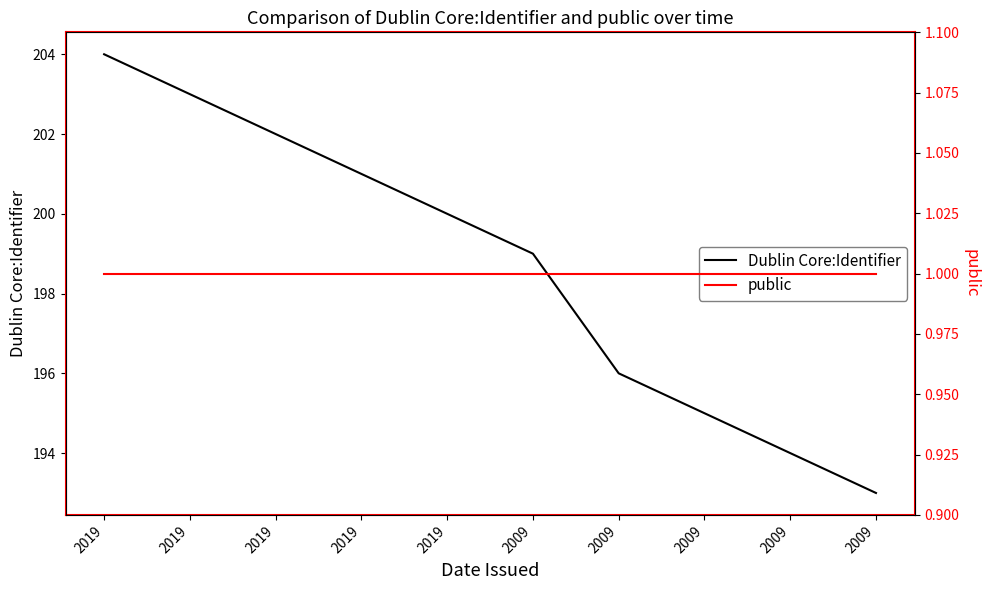

Between 2019 and 2009, which is larger?

2019